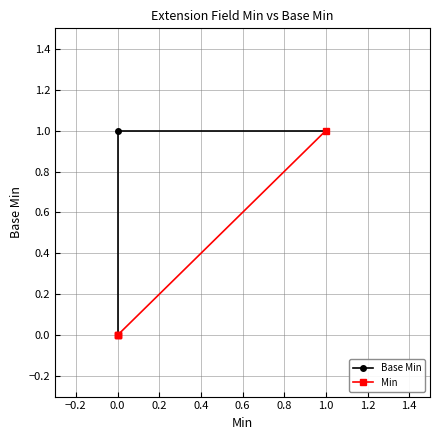

Rank the series at −0.2 from lowest to highest value.

Base Min, Min